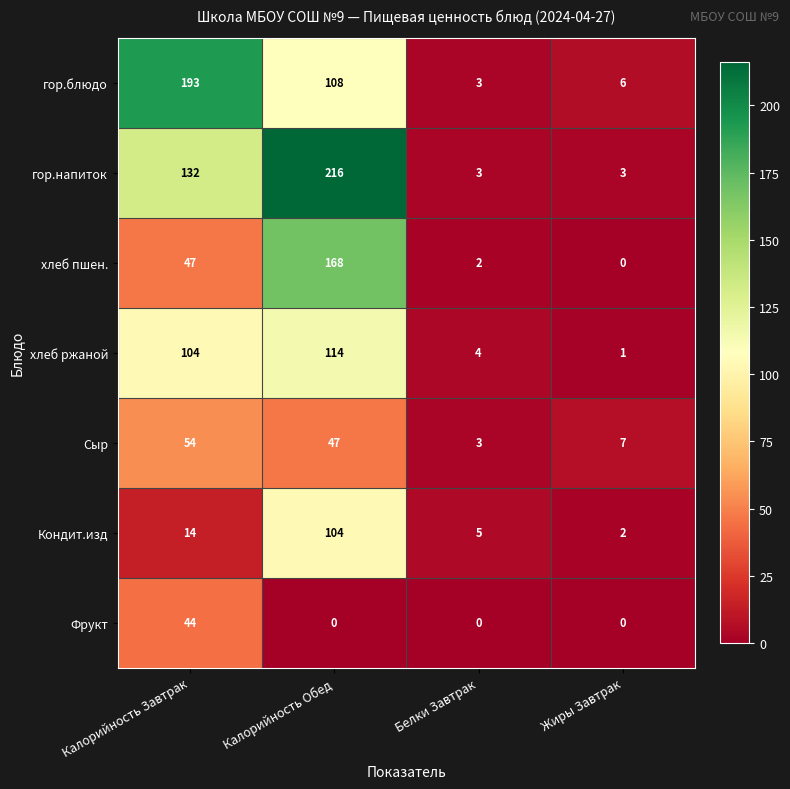

Is the value of гор.напиток at Калорийность Завтрак greater than the value of гор.блюдо at Калорийность Обед?

Yes